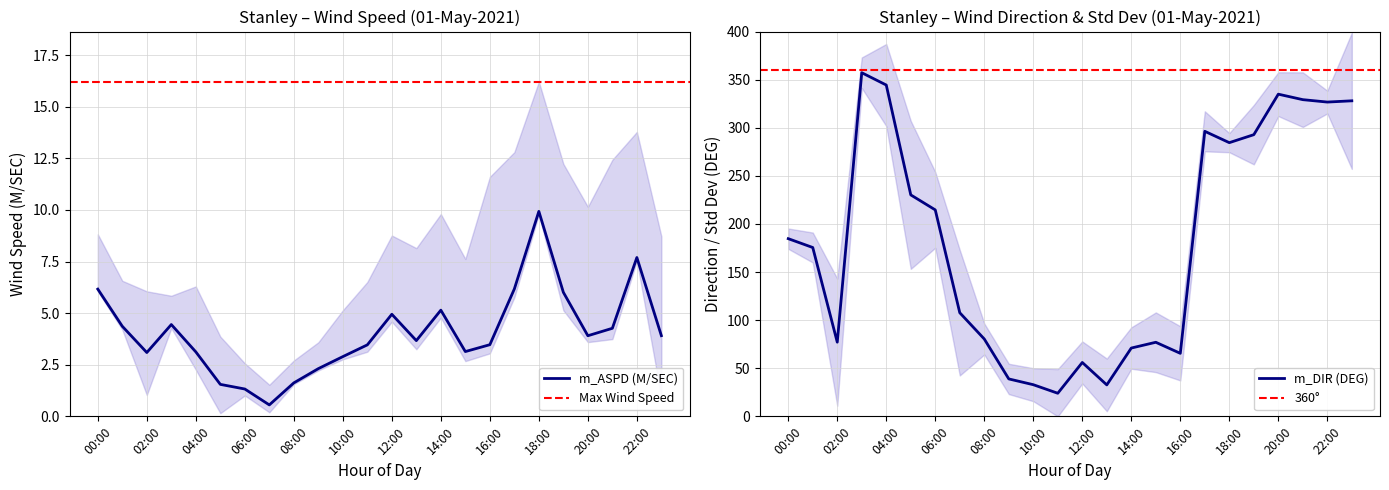

Which category has the highest value in the m_ASPD (M/SEC) series?

18:00